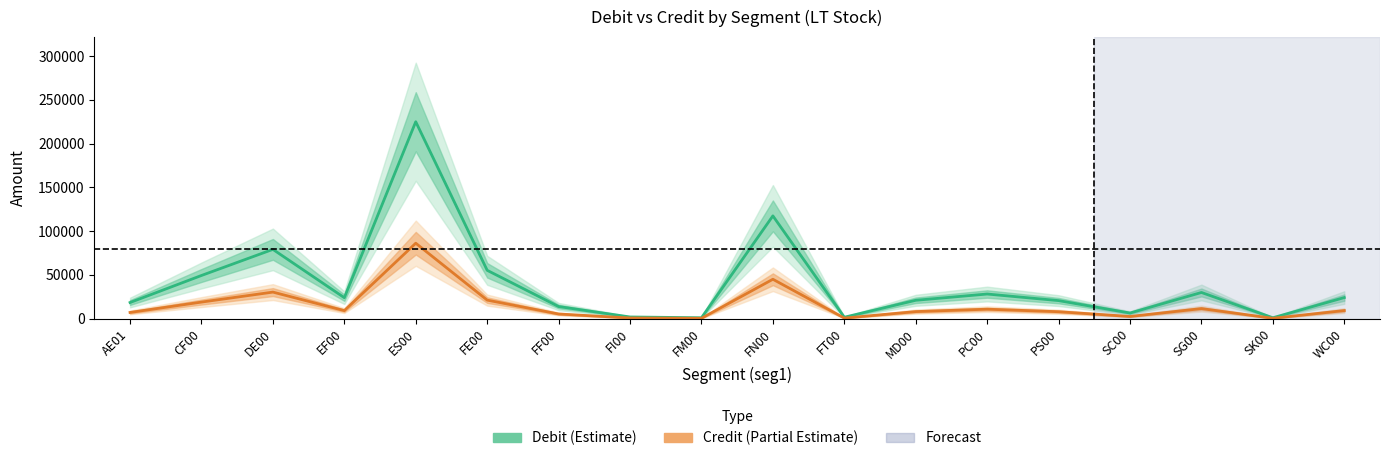

True or false: Debit (Estimate) and Credit (Partial Estimate) intersect in this chart.

False